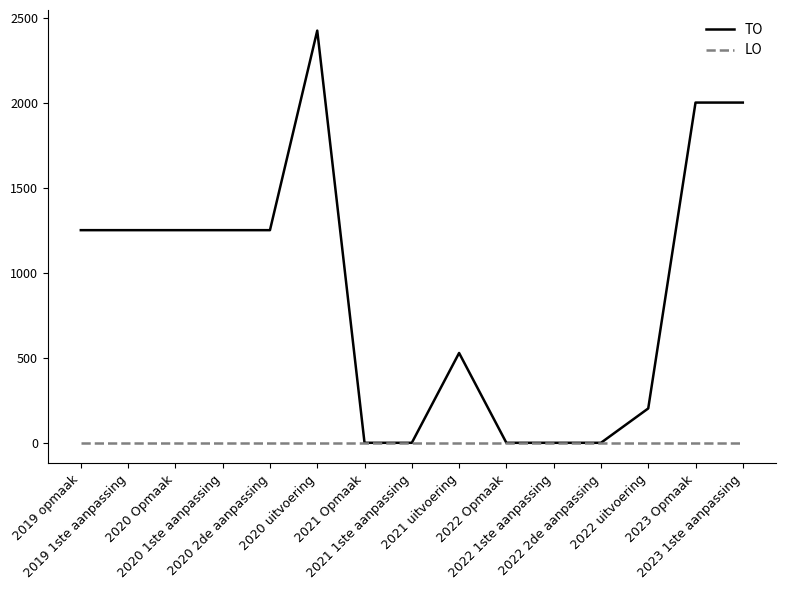

Which category has the highest value across all series?

2020 uitvoering